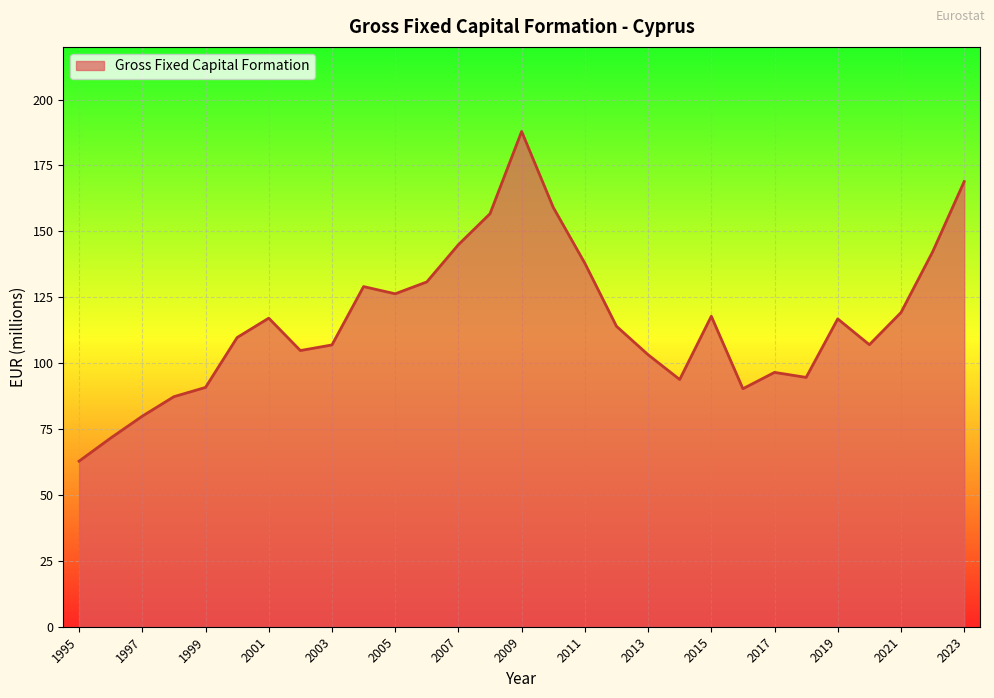

What is the difference between the maximum and minimum values?

125.1